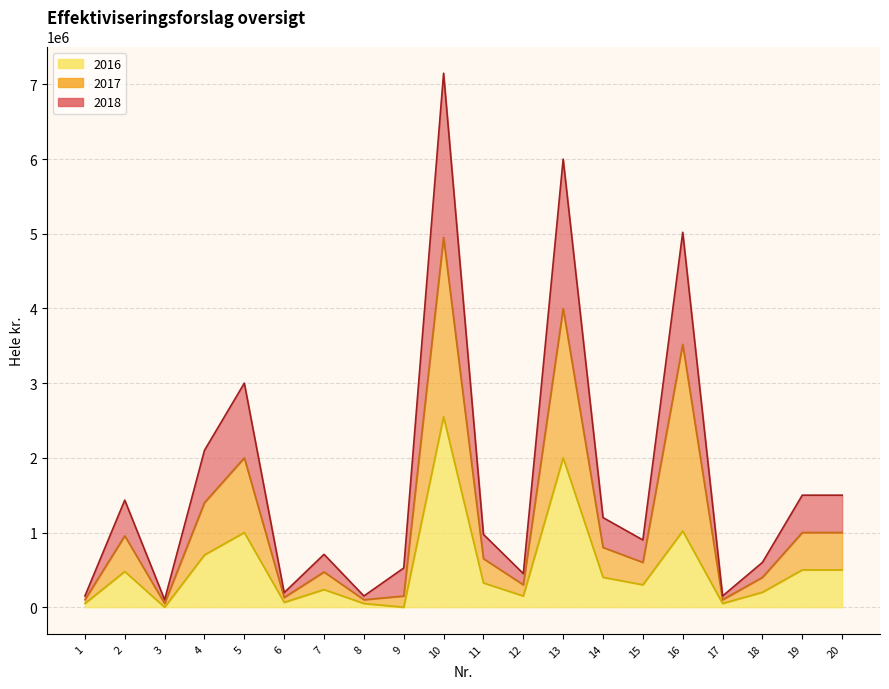

True or false: 2018 and 2016 intersect in this chart.

False